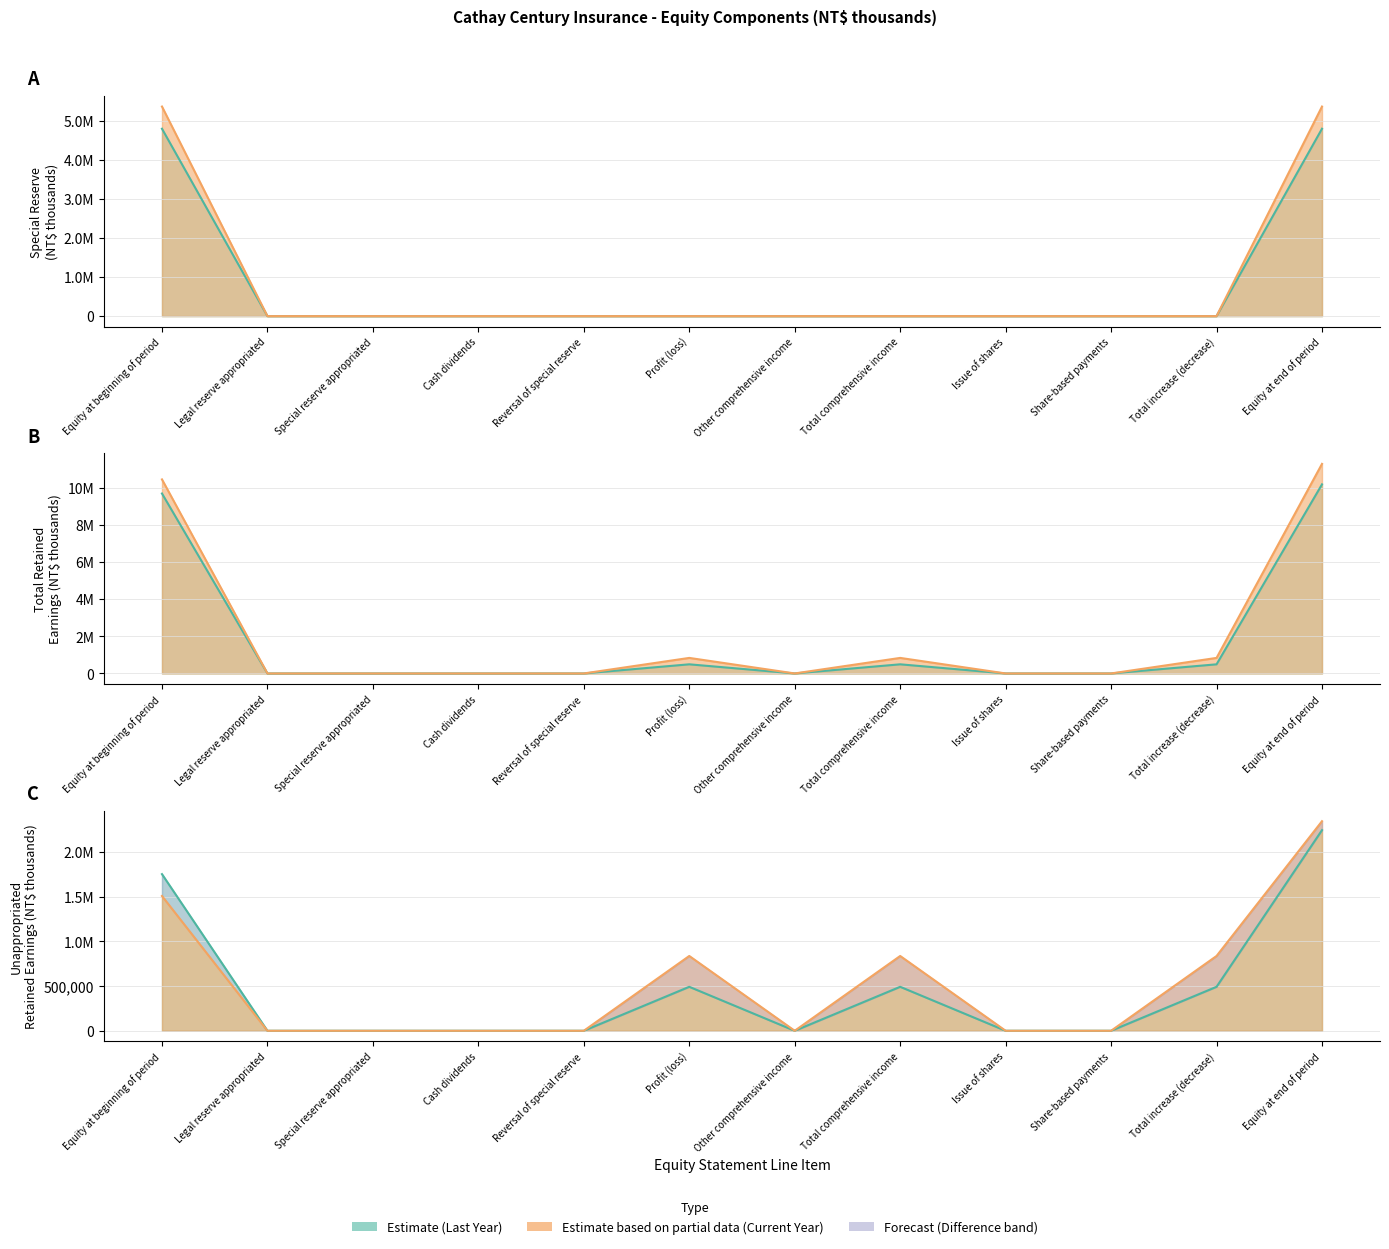

In Unappropriated retained earnings, how many points are lower than both neighbors (excluding endpoints)?

1